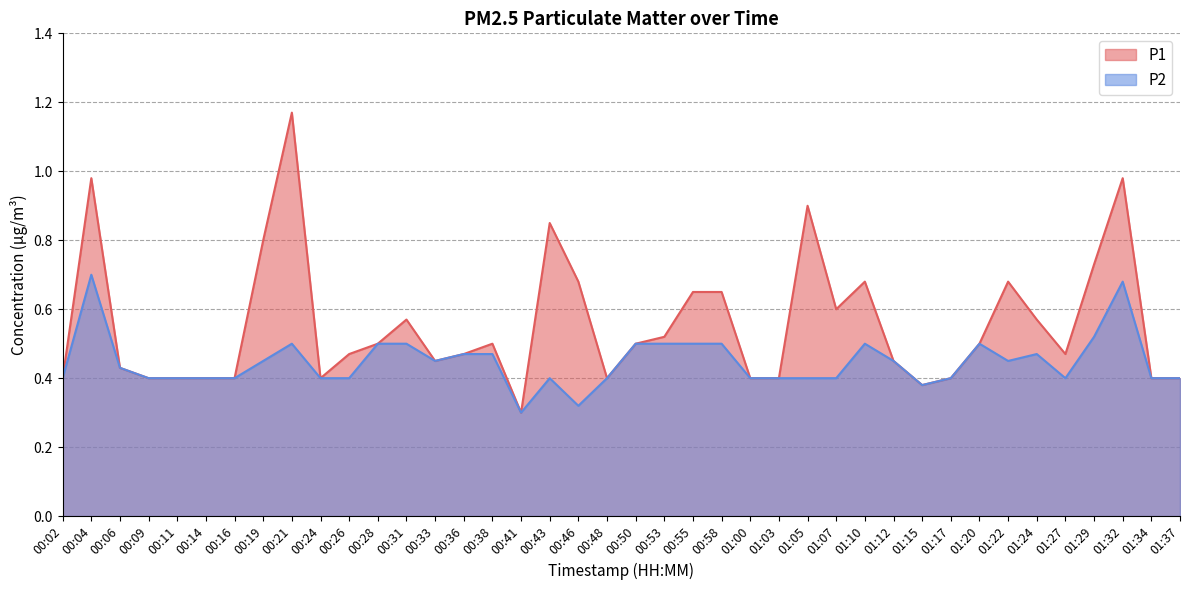

Reading left to right, list all the values displayed in this chart.

P1: 0.4	1.0	0.4	0.4	0.4	0.4	0.4	0.8	1.2	0.4	0.5	0.5	0.6	0.5	0.5	0.5	0.3	0.8	0.7	0.4	0.5	0.5	0.7	0.7	0.4	0.4	0.9	0.6	0.7	0.5	0.4	0.4	0.5	0.7	0.6	0.5	0.7	1.0	0.4	0.4
P2: 0.4	0.7	0.4	0.4	0.4	0.4	0.4	0.5	0.5	0.4	0.4	0.5	0.5	0.5	0.5	0.5	0.3	0.4	0.3	0.4	0.5	0.5	0.5	0.5	0.4	0.4	0.4	0.4	0.5	0.5	0.4	0.4	0.5	0.5	0.5	0.4	0.5	0.7	0.4	0.4